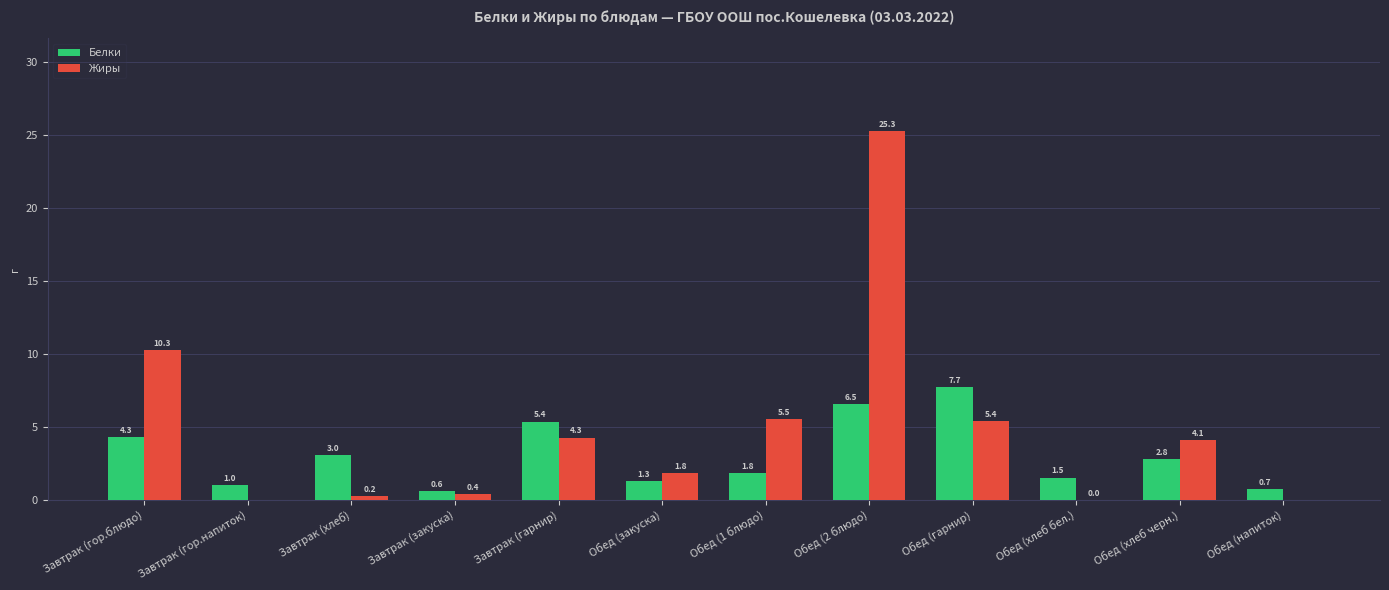

How many groups of bars are there?

12